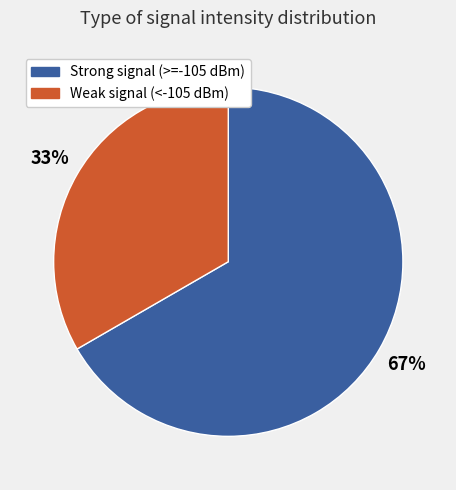

To the nearest percent, what is the average slice percentage?

50%